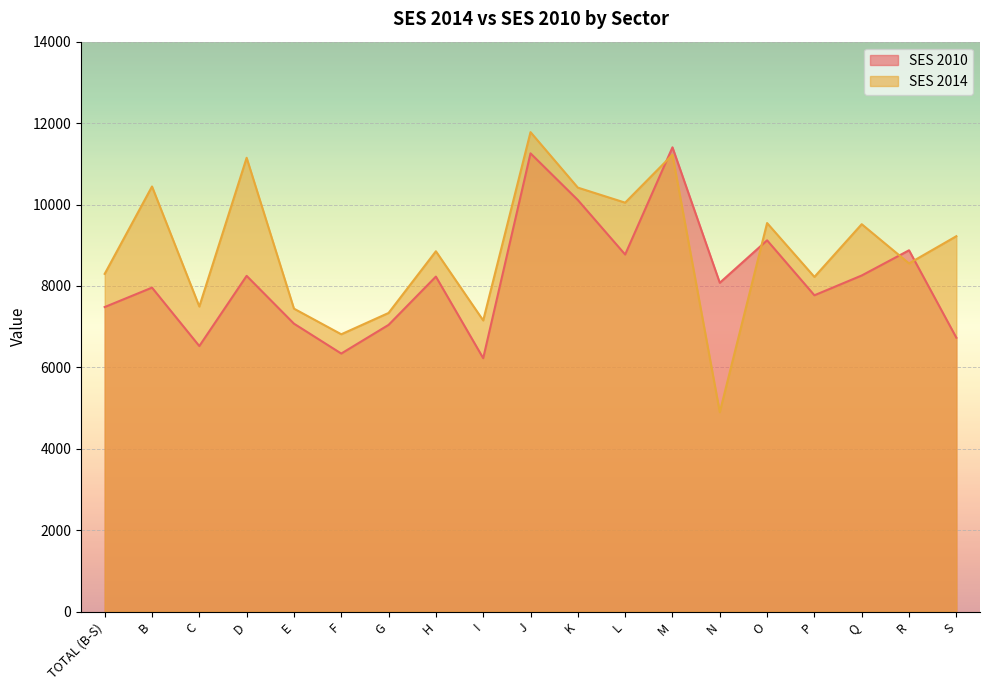

List the series in order of their overall mean, highest first.

SES 2014, SES 2010